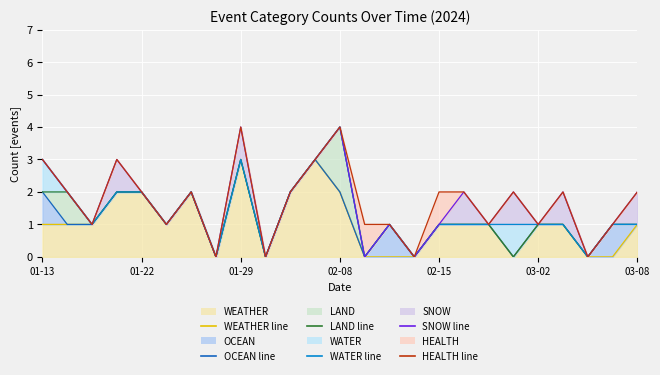

True or false: LAND line has a value of 2 at 01-22.

True